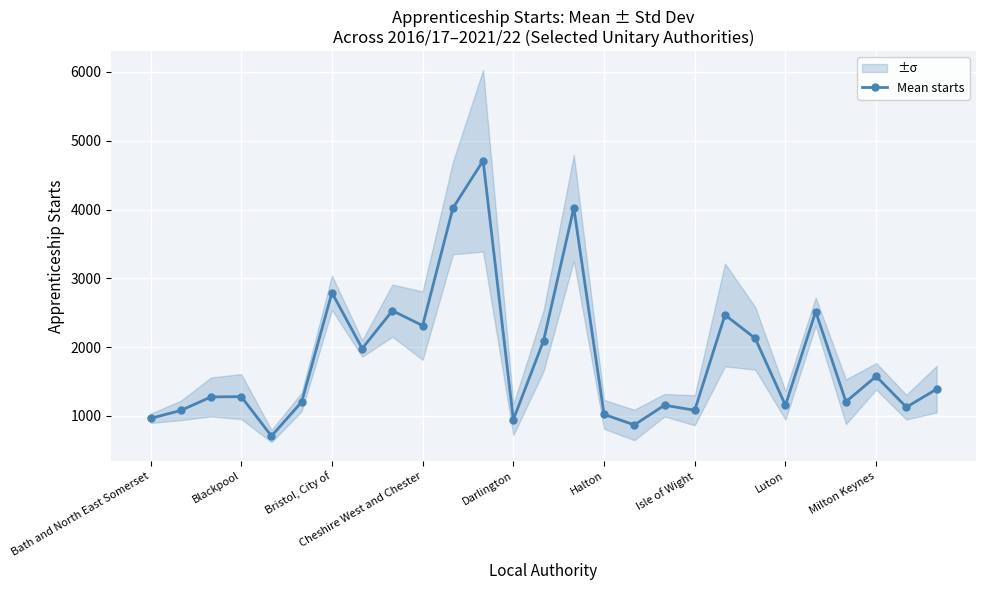

Is it true that Mean starts equals 1155.0 at Luton?

True